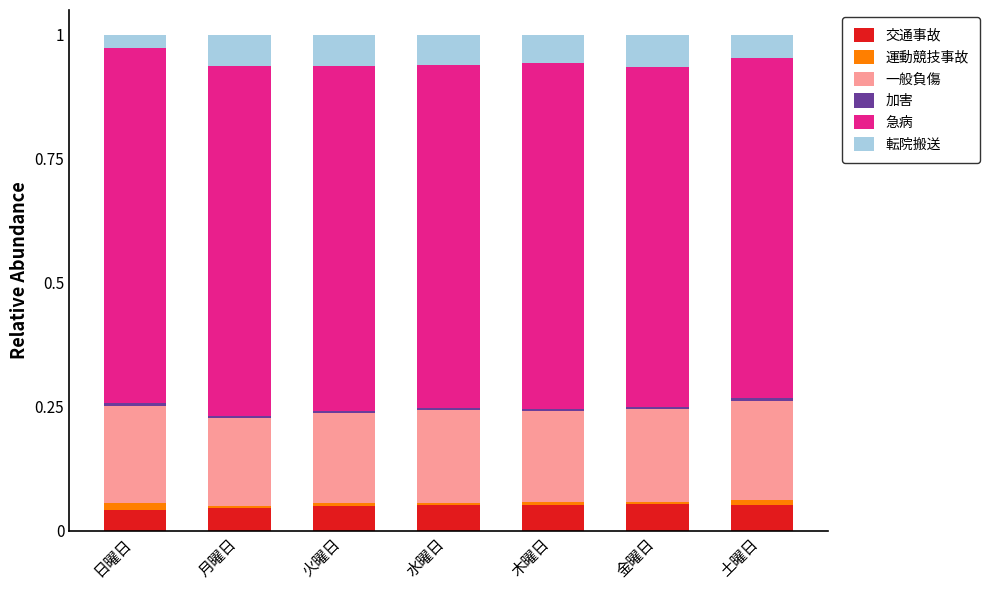

The value of 交通事故 at 木曜日 is 0.0. True or false?

False